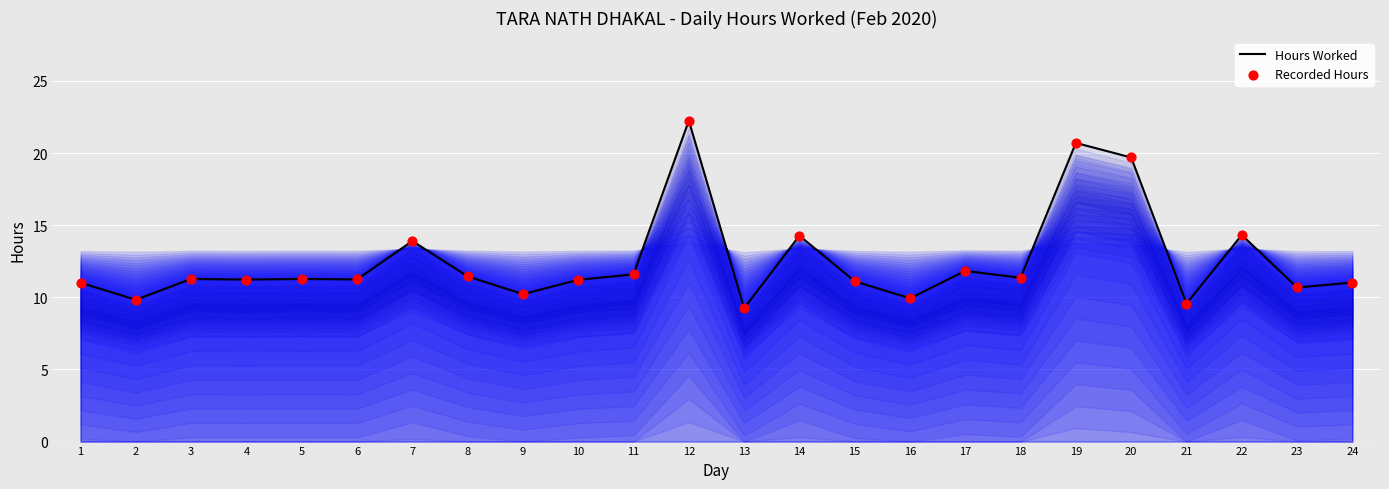

At which category is the sum across all series the highest?

12